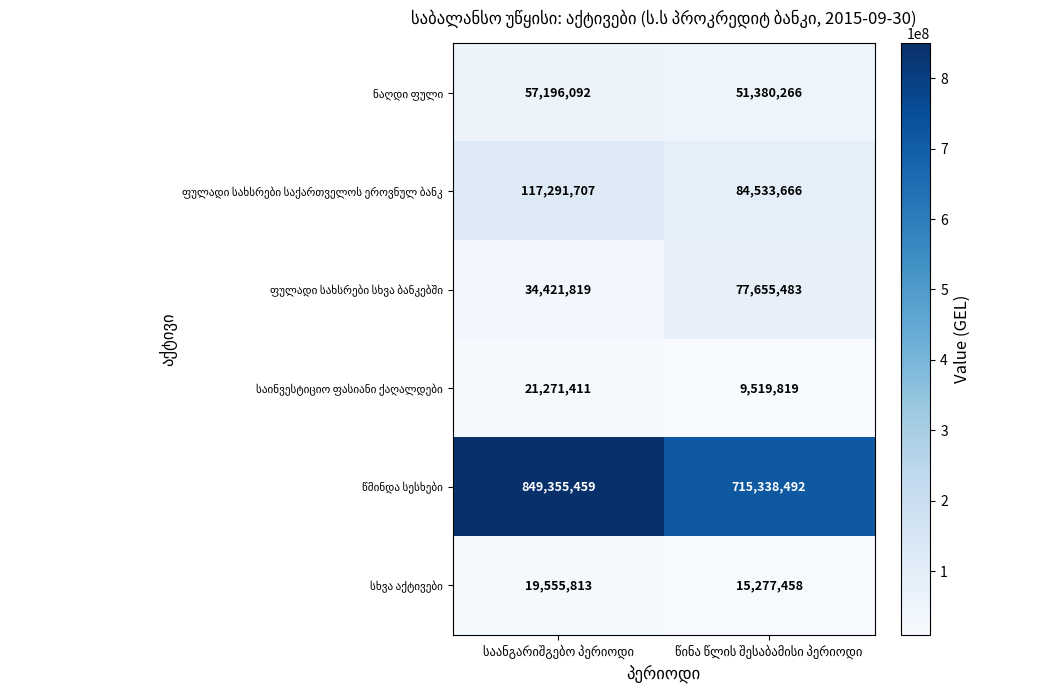

How many data points does each series have?

2